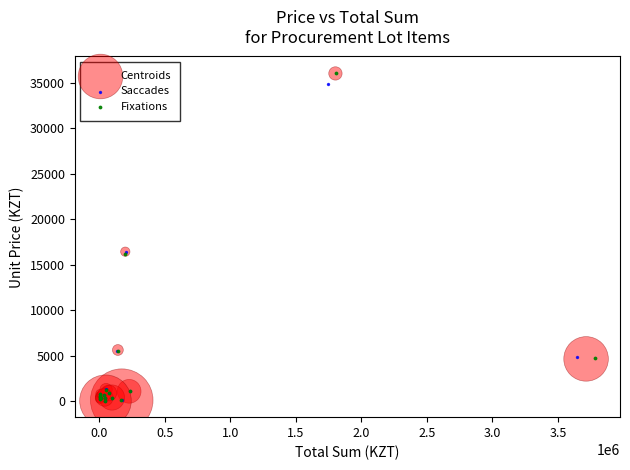

Which series has the largest Y range (max minus min)?

Fixations